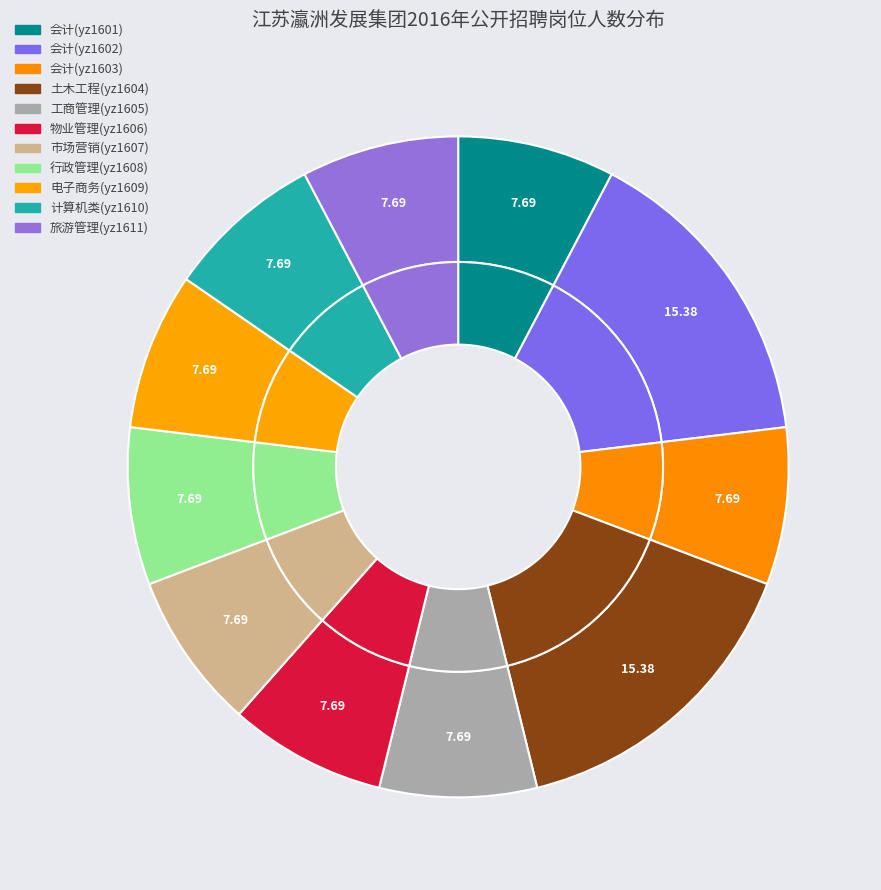

What is the largest slice in the pie chart?

yz1602